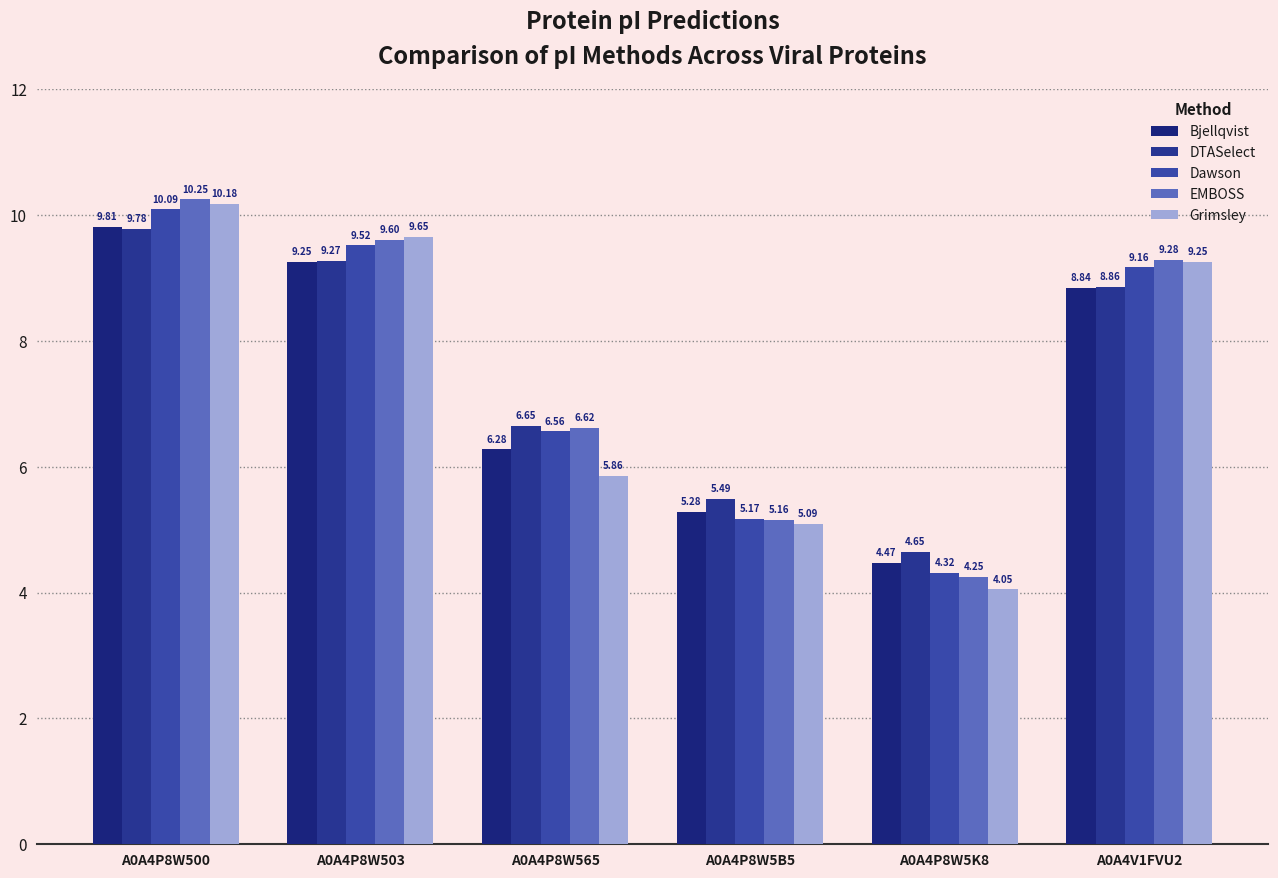

Which category has the lowest value in the Bjellqvist series?

A0A4P8W5K8